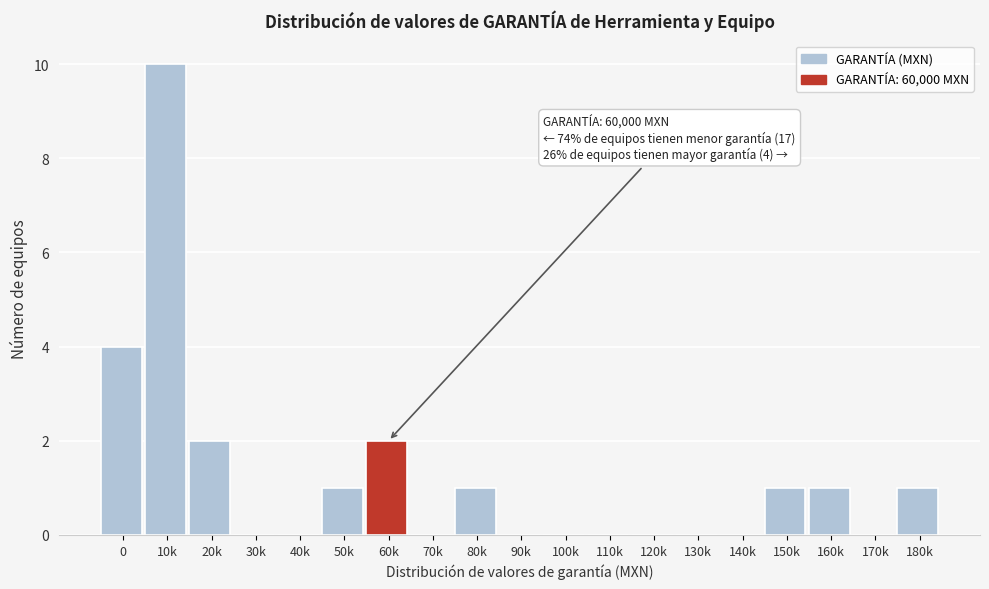

Reading right to left, list all the values displayed in this chart.

180k=1	170k=0	160k=1	150k=1	140k=0	130k=0	120k=0	110k=0	100k=0	90k=0	80k=1	70k=0	60k=2	50k=1	40k=0	30k=0	20k=2	10k=10	0=4